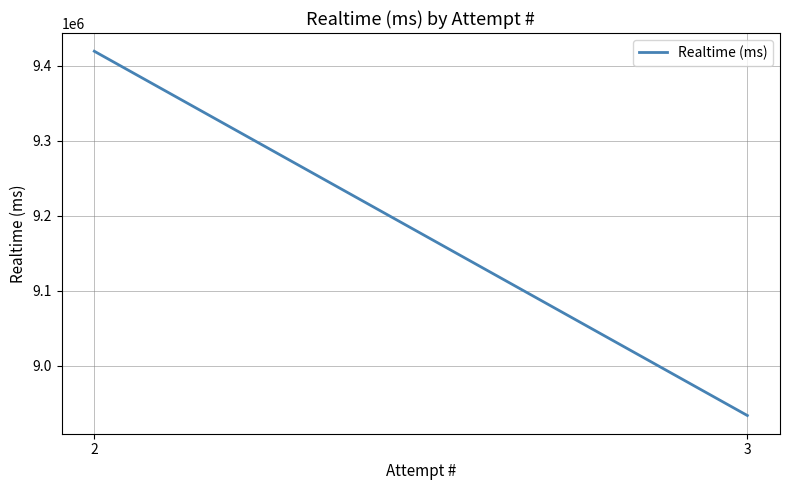

The chart shows a value of 1787748 at 3. True or false?

False